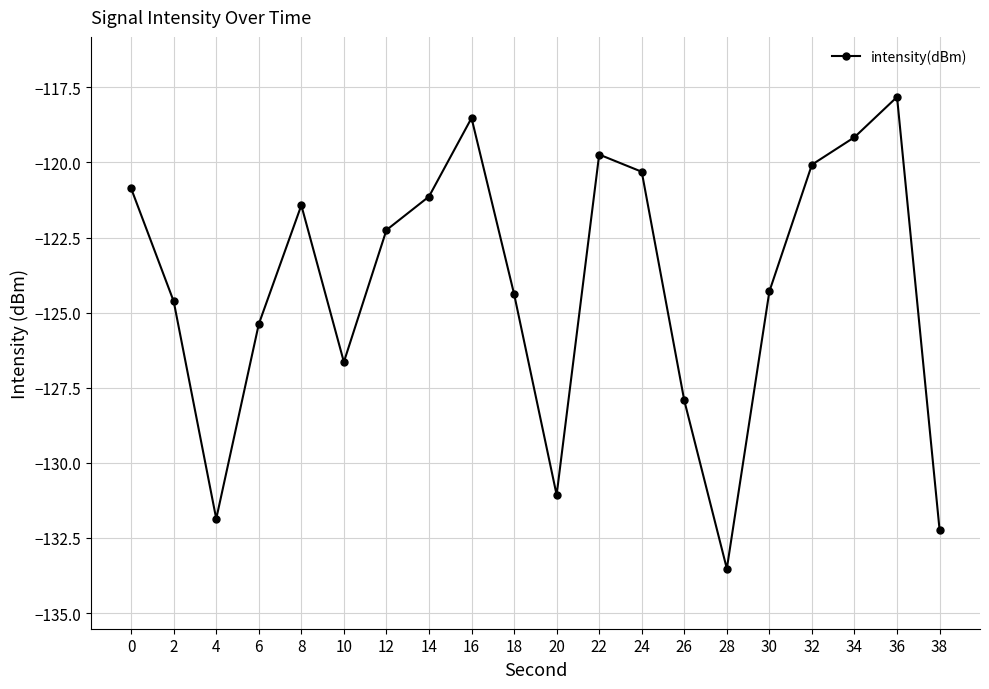

At which category does the data reach its first local valley?

4